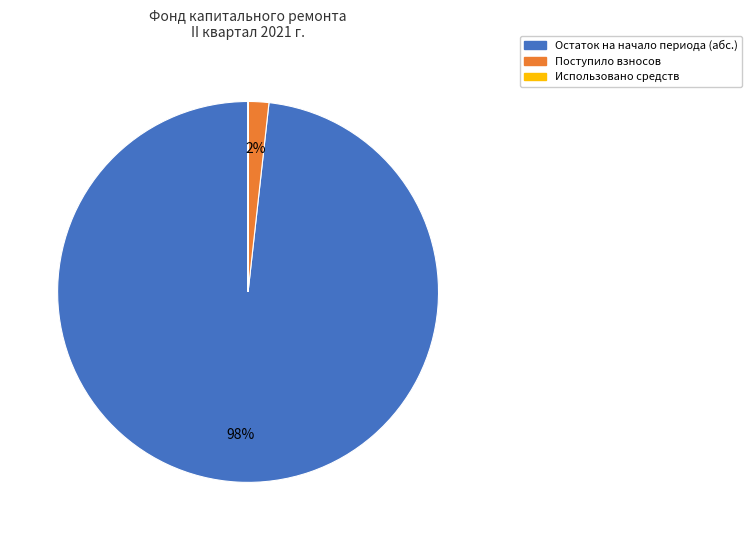

Does any single category account for the majority?

Yes